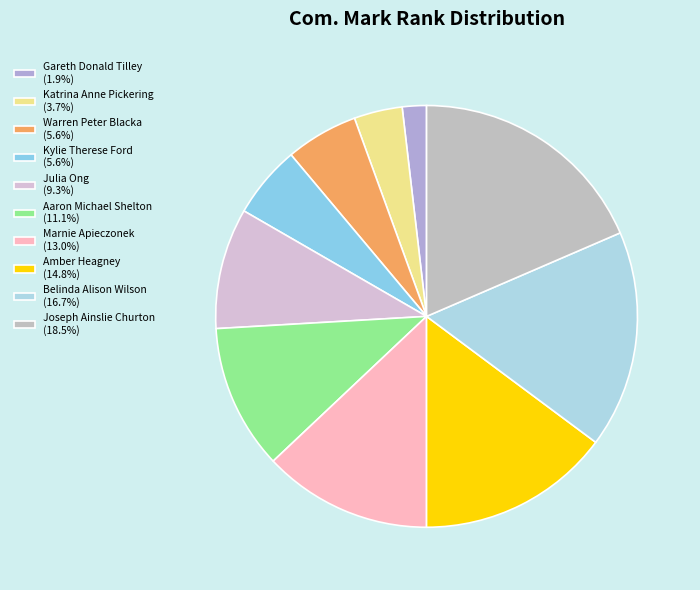

Which has a higher value, Amber Heagney or Joseph Ainslie Churton?

Joseph Ainslie Churton